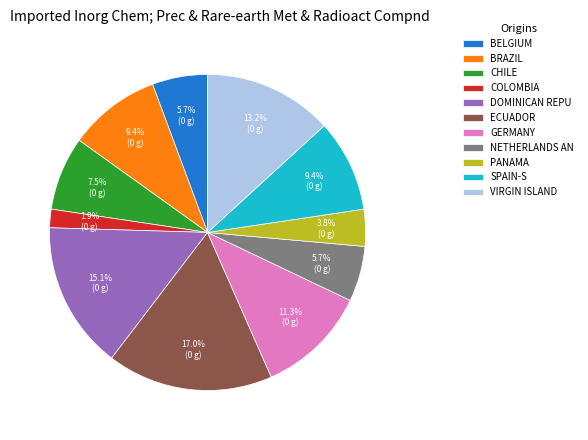

To the nearest percent, what is the difference between the largest and smallest slice percentages?

15%